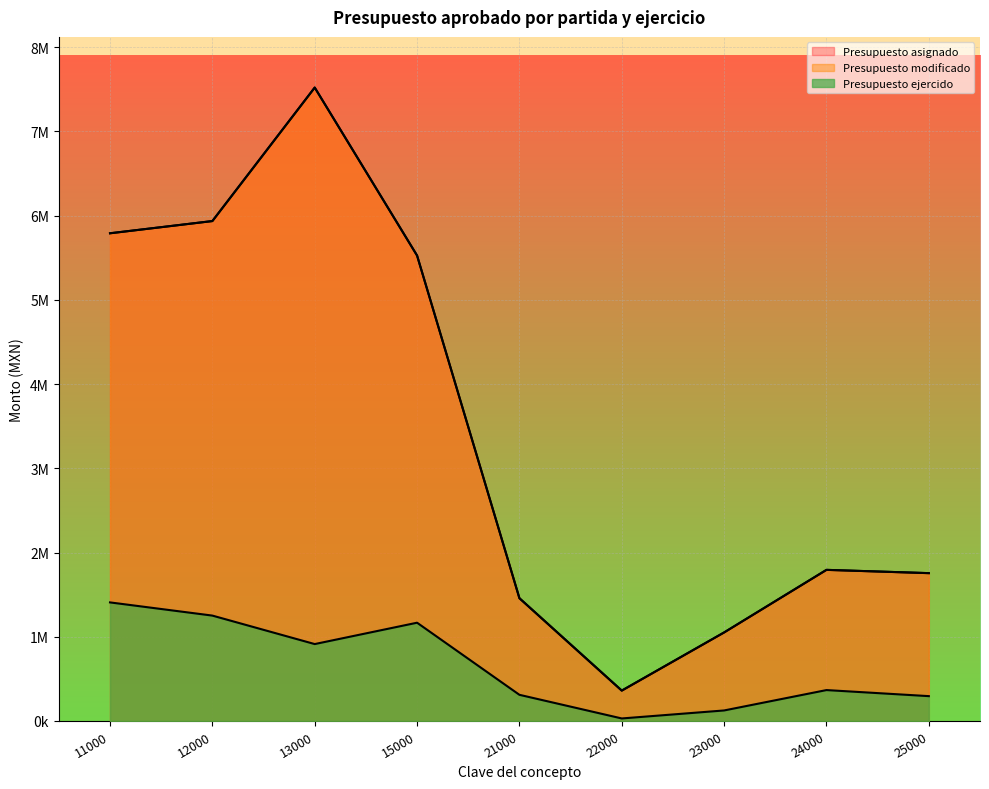

True or false: Presupuesto asignado has a value of 1457405.4 at 21000.

True